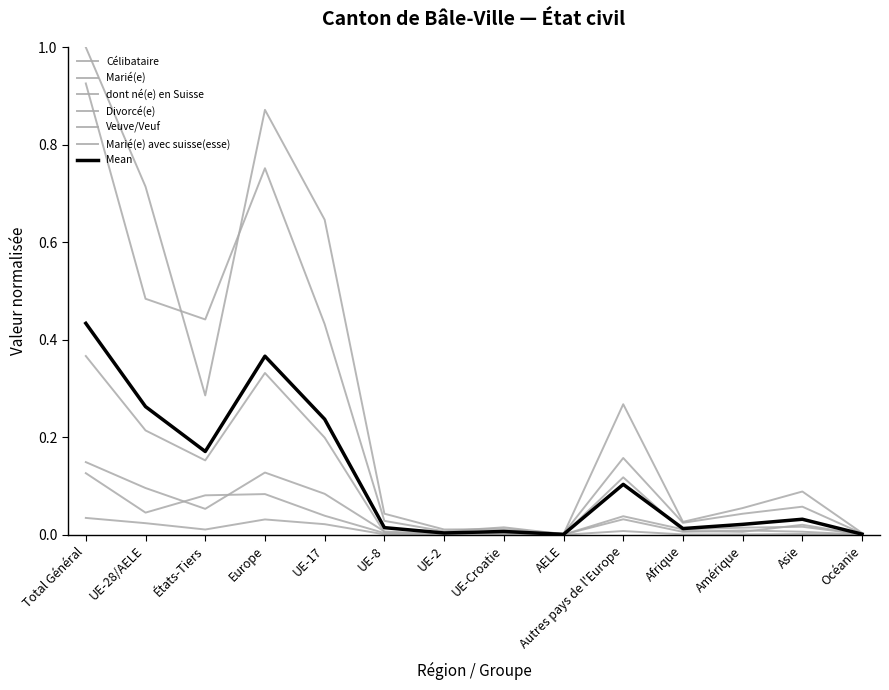

True or false: Veuve/Veuf has a value of 0.0 at Océanie.

False